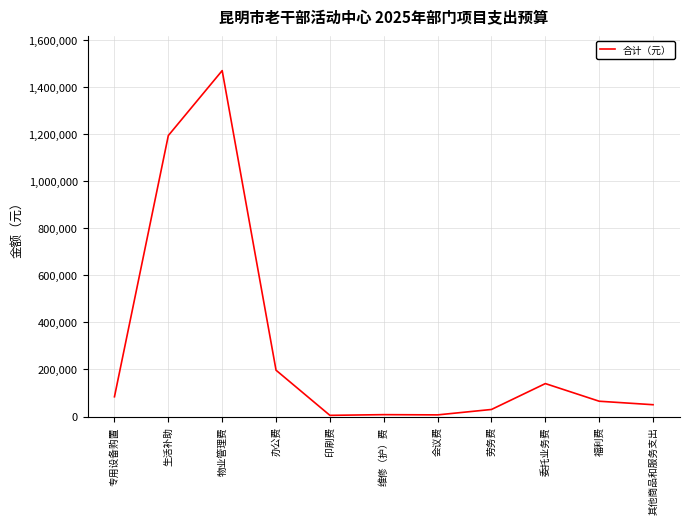

How many lines are shown in the chart?

1